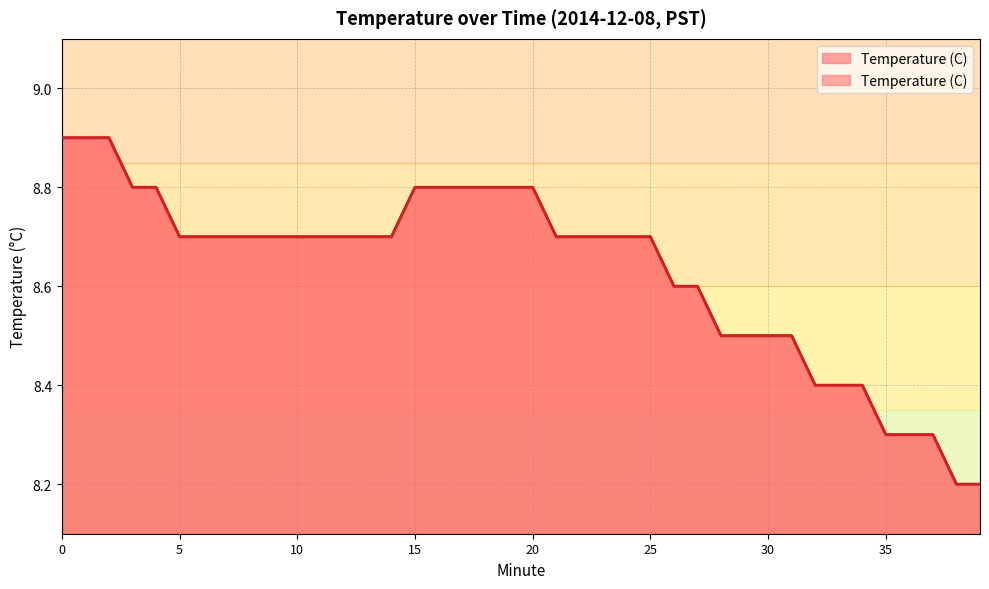

What is the sum of the values at 15 and 34?

17.2